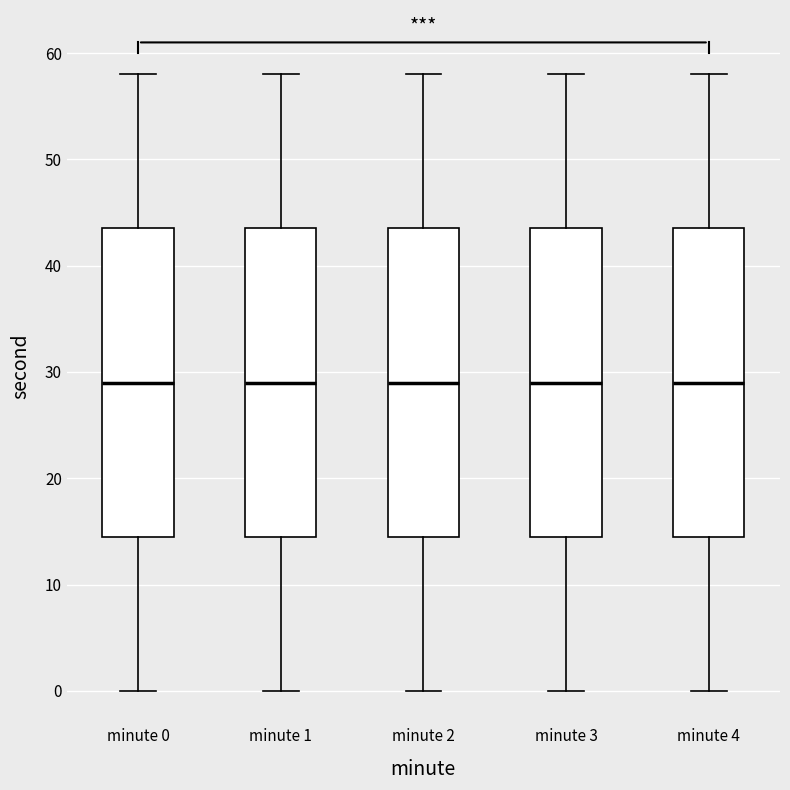

Reading left to right, read every box against the y-axis: the position of its median line, the range the box covers, and the ends of its whiskers. The values are not printed on the chart, so give them approximately, as read against the axis.

minute 0: median 29, box 15 to 44, whiskers 0 to 58
minute 1: median 29, box 15 to 44, whiskers 0 to 58
minute 2: median 29, box 15 to 44, whiskers 0 to 58
minute 3: median 29, box 15 to 44, whiskers 0 to 58
minute 4: median 29, box 15 to 44, whiskers 0 to 58